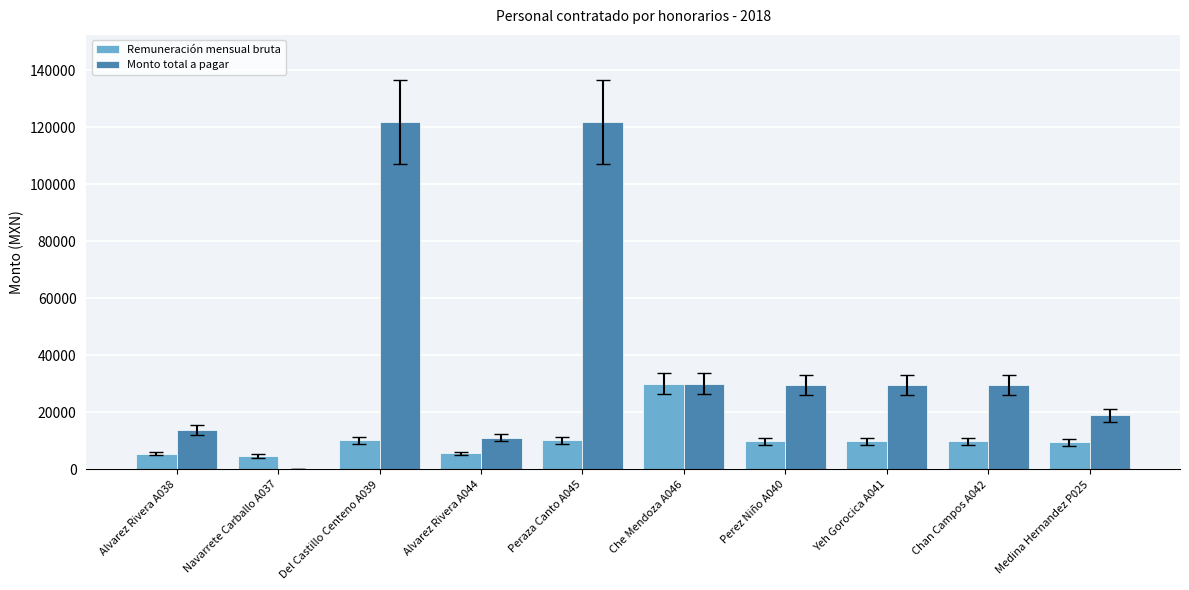

What is the sum of the Monto total a pagar values at Medina Hernandez P025 and Navarrete Carballo A037?

18965.5